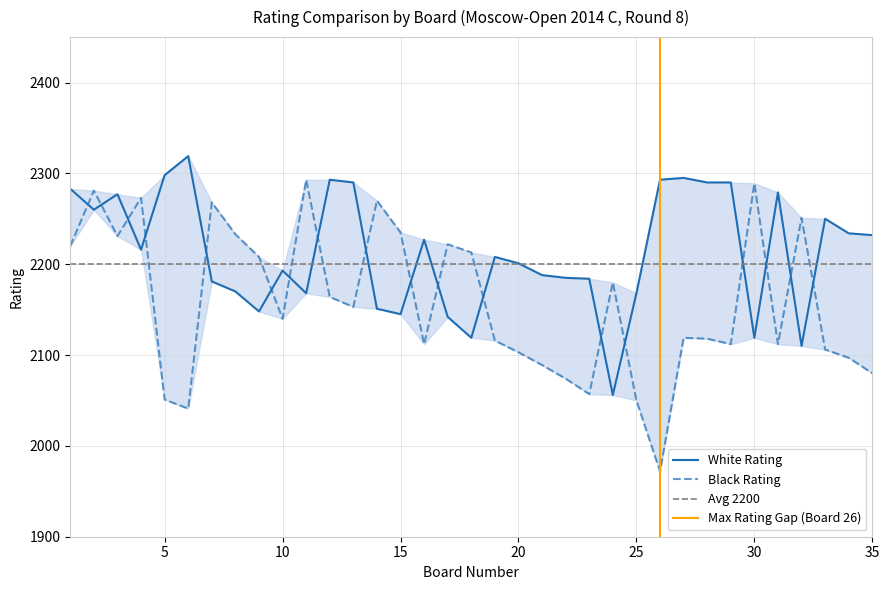

Which series has the largest total across all categories?

White Rating